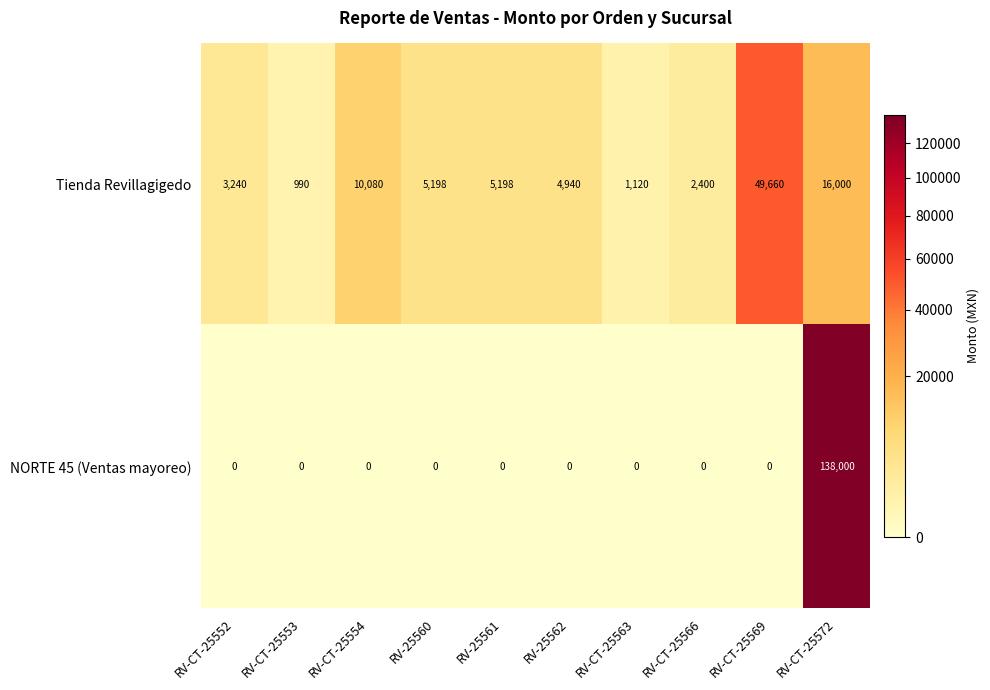

Reading left to right, extract all data points from this chart.

Tienda Revillagigedo: RV-CT-25552=3240	RV-CT-25553=990	RV-CT-25554=10080	RV-25560=5198	RV-25561=5198	RV-25562=4940	RV-CT-25563=1120	RV-CT-25566=2400	RV-CT-25569=49660	RV-CT-25572=16000
NORTE 45 (Ventas mayoreo): RV-CT-25552=0	RV-CT-25553=0	RV-CT-25554=0	RV-25560=0	RV-25561=0	RV-25562=0	RV-CT-25563=0	RV-CT-25566=0	RV-CT-25569=0	RV-CT-25572=138000